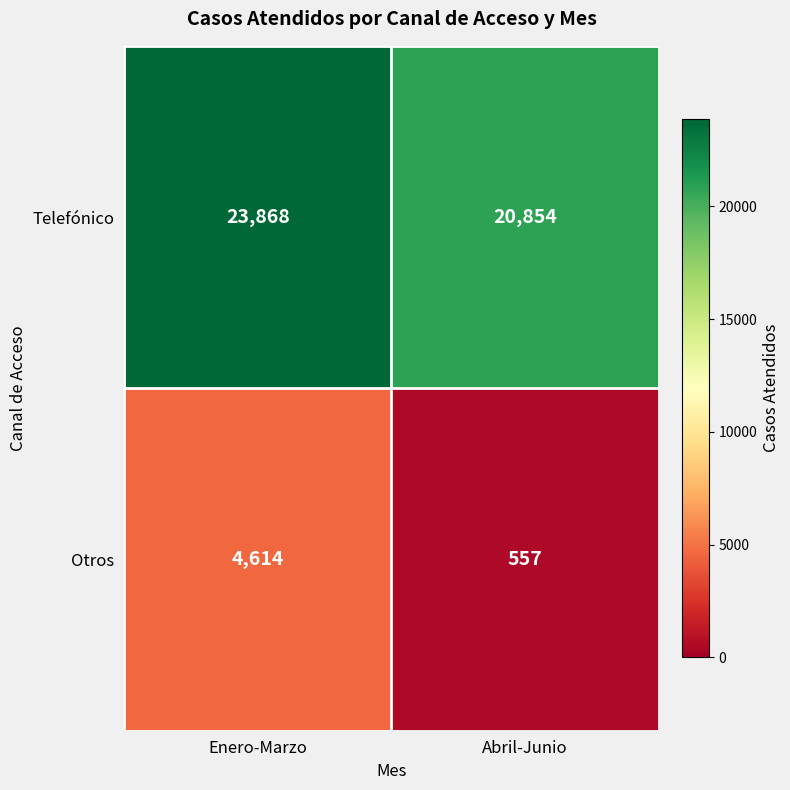

True or false: Telefónico has a value of 13276 at Enero-Marzo.

False